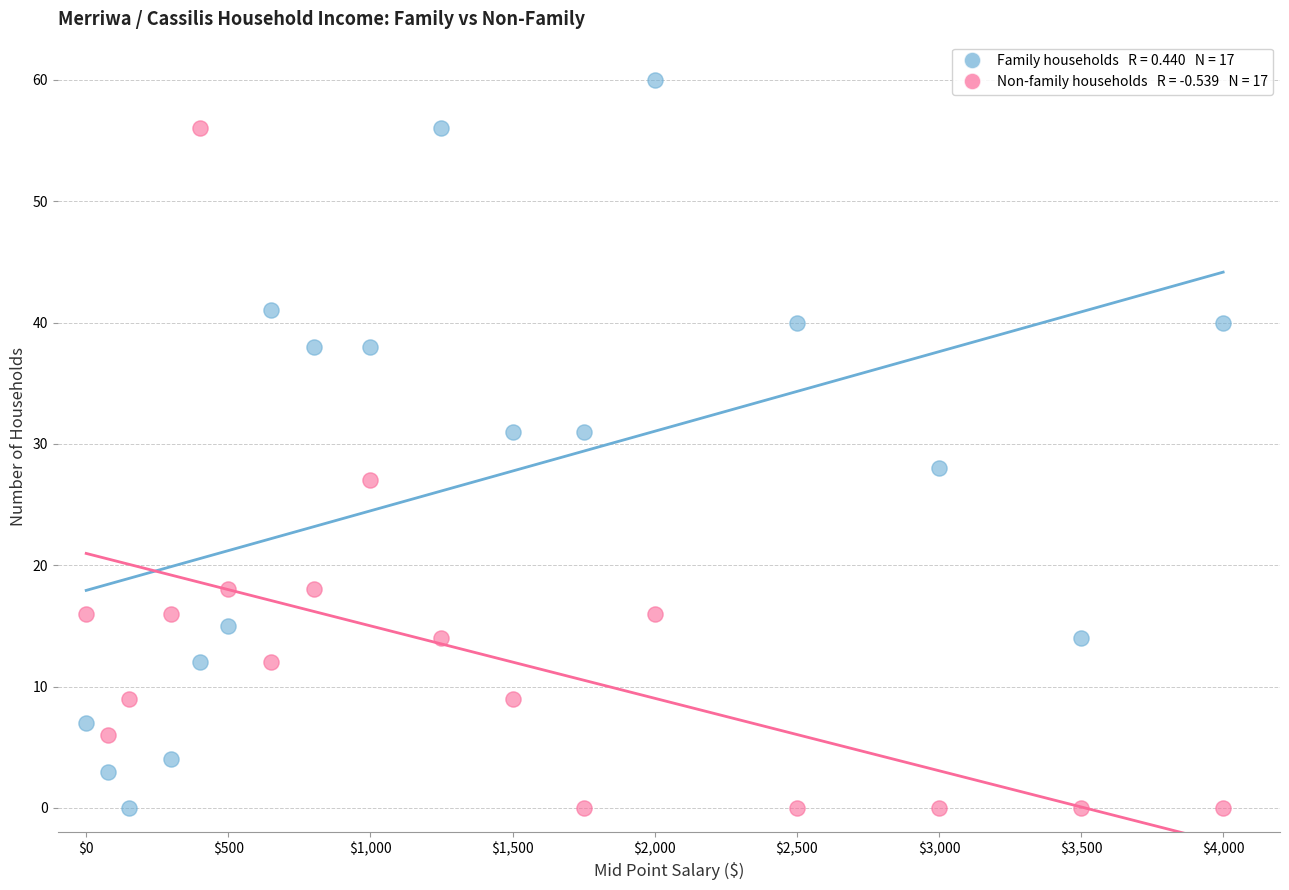

Across all data points, what is the range of X values (max minus min)?

4000